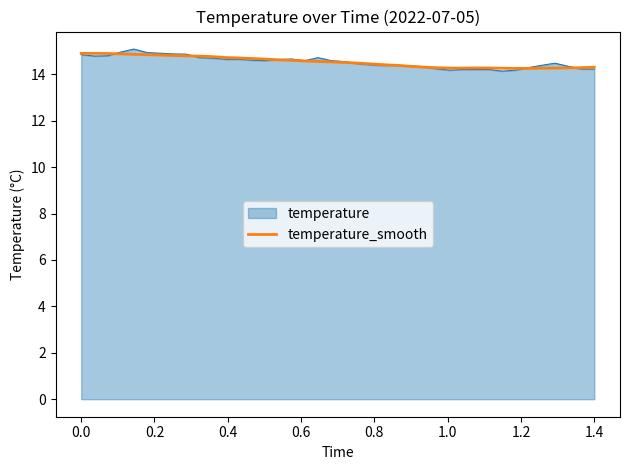

What is the smallest value displayed?

14.1